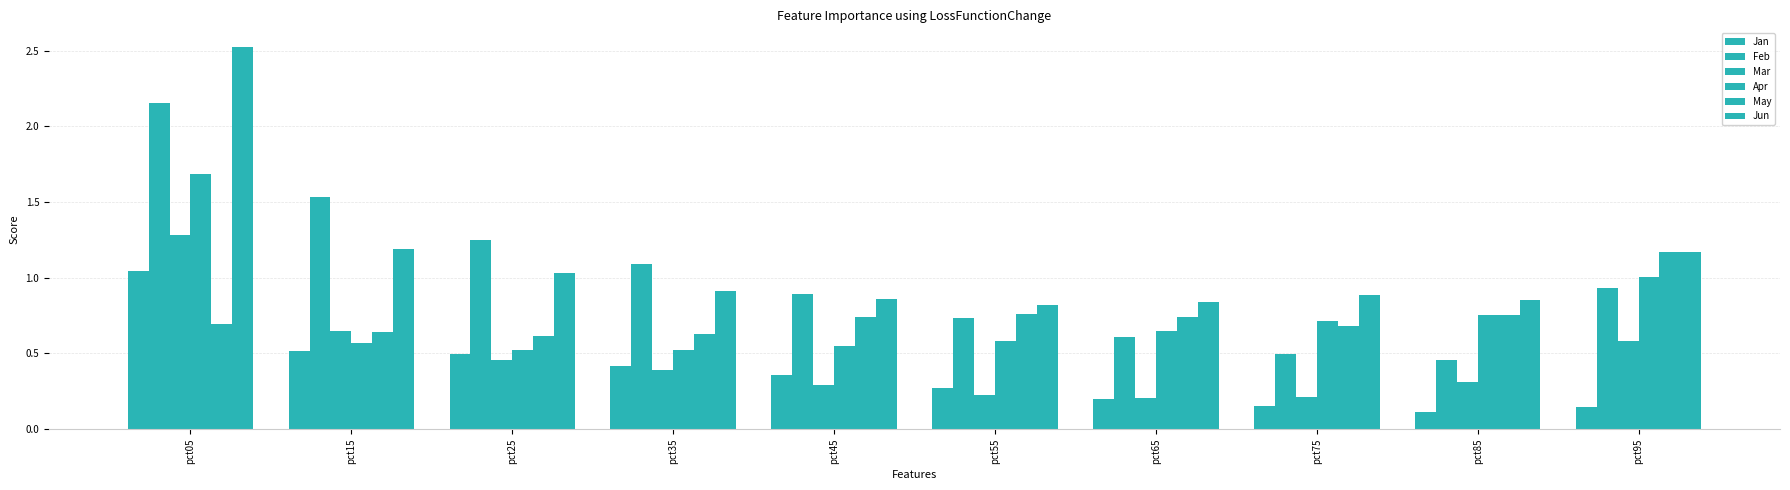

Reading left to right, list all the values displayed in this chart.

Jan: pct05=1.0	pct15=0.5	pct25=0.5	pct35=0.4	pct45=0.4	pct55=0.3	pct65=0.2	pct75=0.2	pct85=0.1	pct95=0.1
Feb: pct05=2.2	pct15=1.5	pct25=1.2	pct35=1.1	pct45=0.9	pct55=0.7	pct65=0.6	pct75=0.5	pct85=0.5	pct95=0.9
Mar: pct05=1.3	pct15=0.6	pct25=0.5	pct35=0.4	pct45=0.3	pct55=0.2	pct65=0.2	pct75=0.2	pct85=0.3	pct95=0.6
Apr: pct05=1.7	pct15=0.6	pct25=0.5	pct35=0.5	pct45=0.5	pct55=0.6	pct65=0.7	pct75=0.7	pct85=0.8	pct95=1.0
May: pct05=0.7	pct15=0.6	pct25=0.6	pct35=0.6	pct45=0.7	pct55=0.8	pct65=0.7	pct75=0.7	pct85=0.8	pct95=1.2
Jun: pct05=2.5	pct15=1.2	pct25=1.0	pct35=0.9	pct45=0.9	pct55=0.8	pct65=0.8	pct75=0.9	pct85=0.9	pct95=1.2